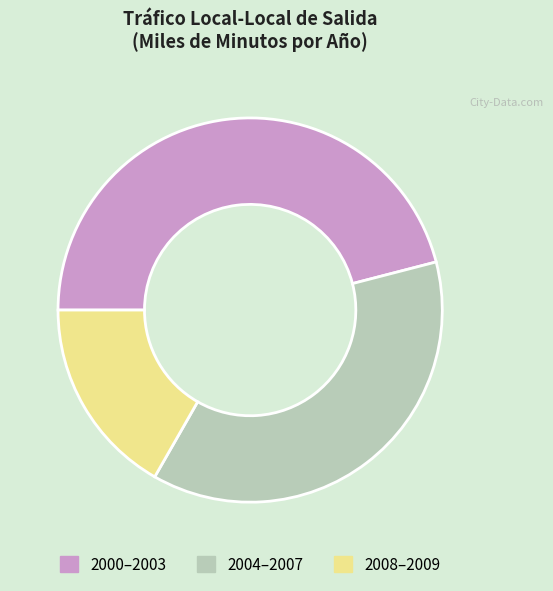

True or false: 2004–2007 accounts for 31% of the total.

False